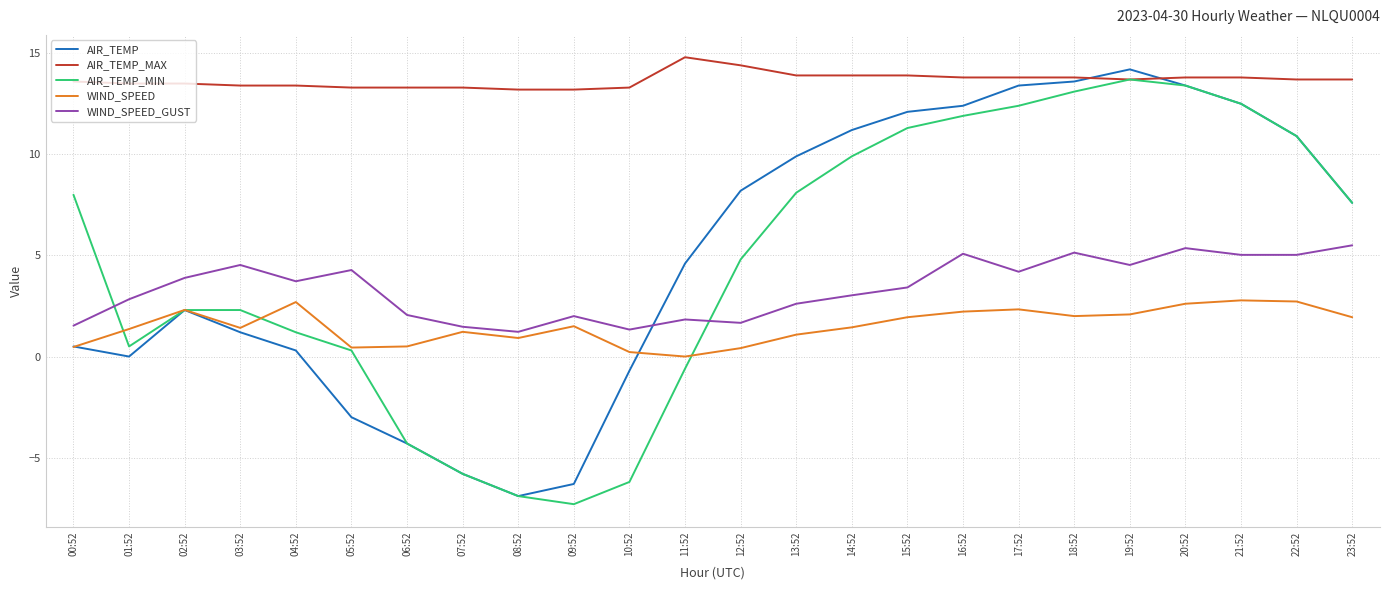

What is the approximate value of WIND_SPEED at 23:52?

1.9